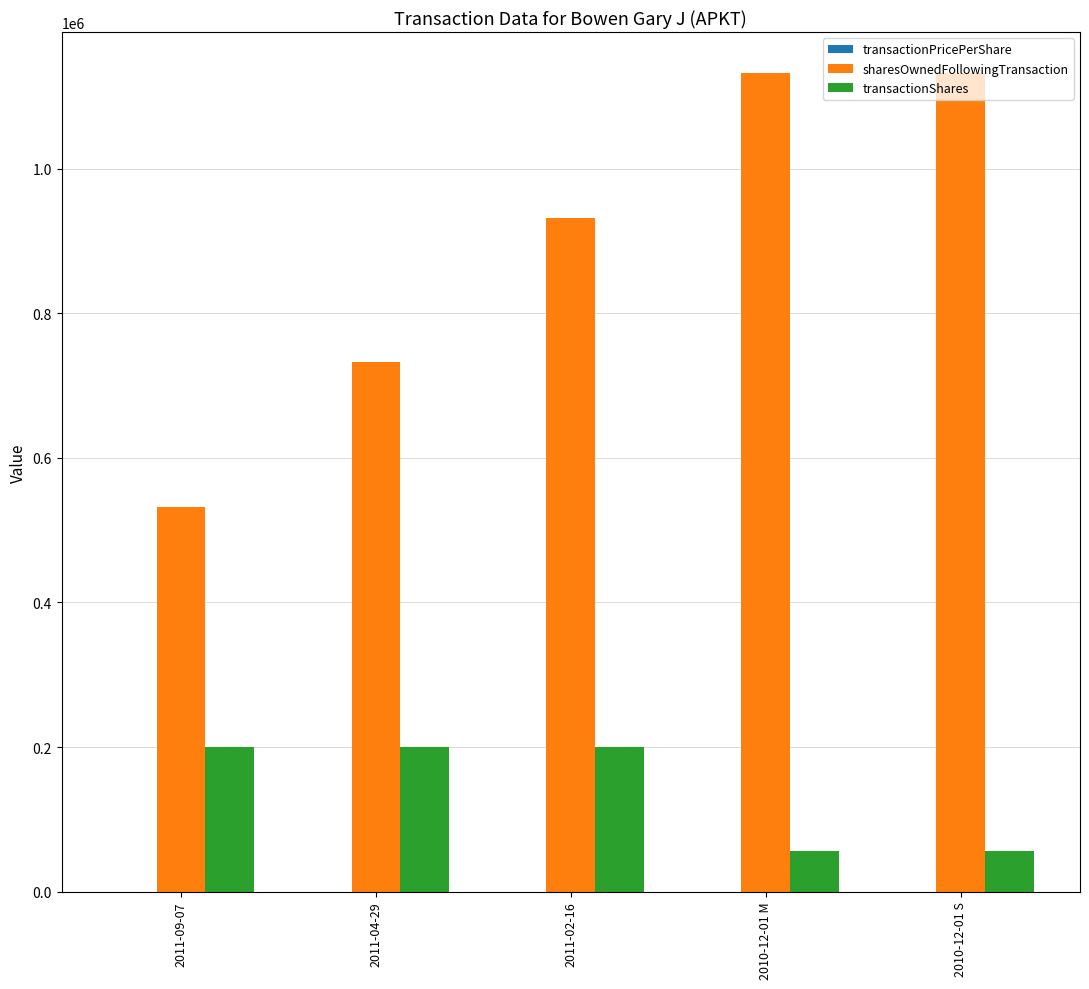

Between 2011-09-07 and 2011-02-16, which series saw the biggest shift?

sharesOwnedFollowingTransaction